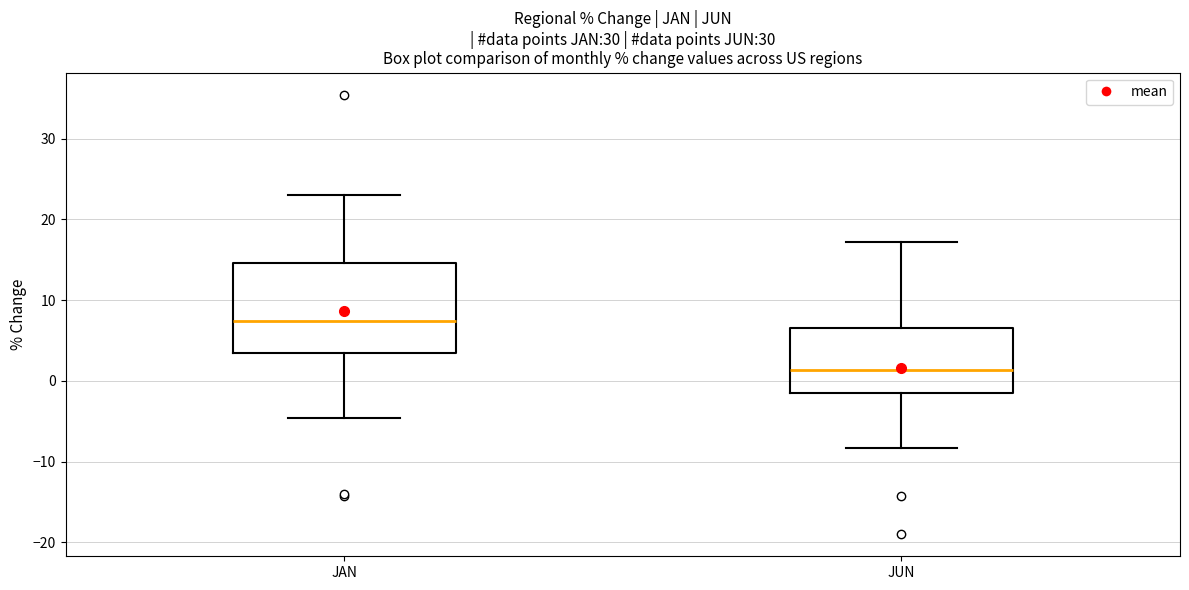

Which box's median line is the highest?

JAN